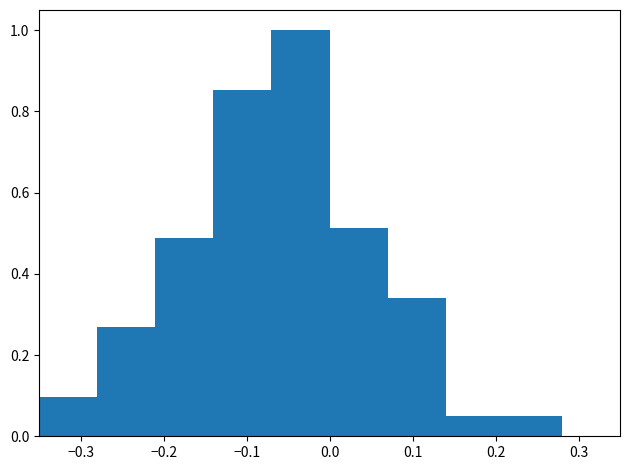

What is the height of the bar covering -0.28 to -0.21 on the x-axis? The values are not printed on the chart, so give them approximately, as read against the axis.

0.26